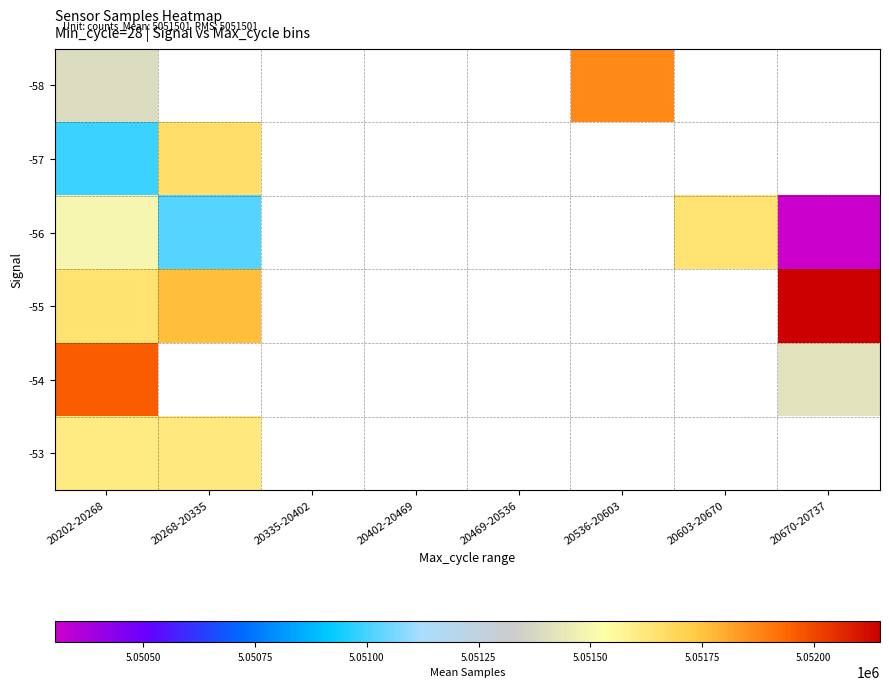

Is it true that -53 equals 1225015.5 at 20202-20268?

False